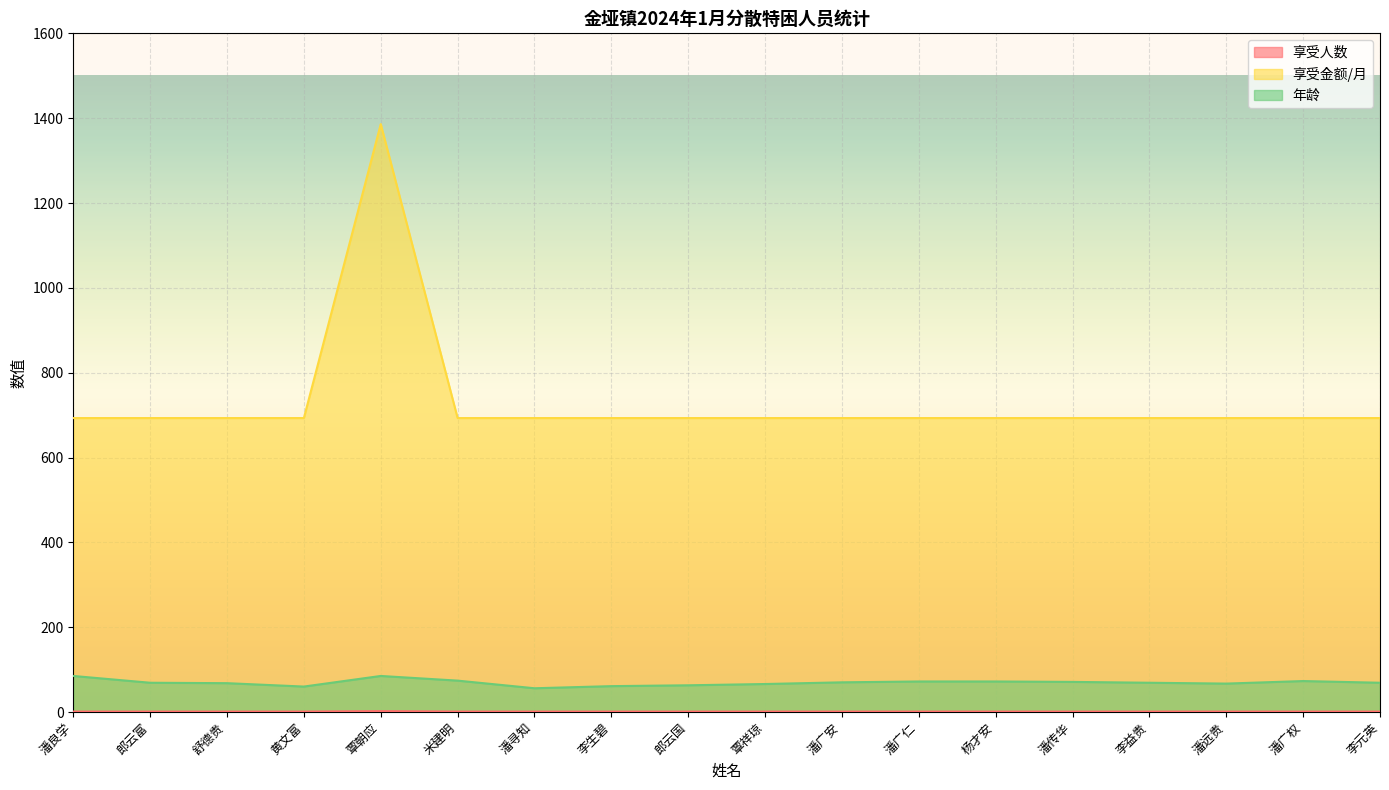

Where is the first local minimum for 年龄?

黄文富